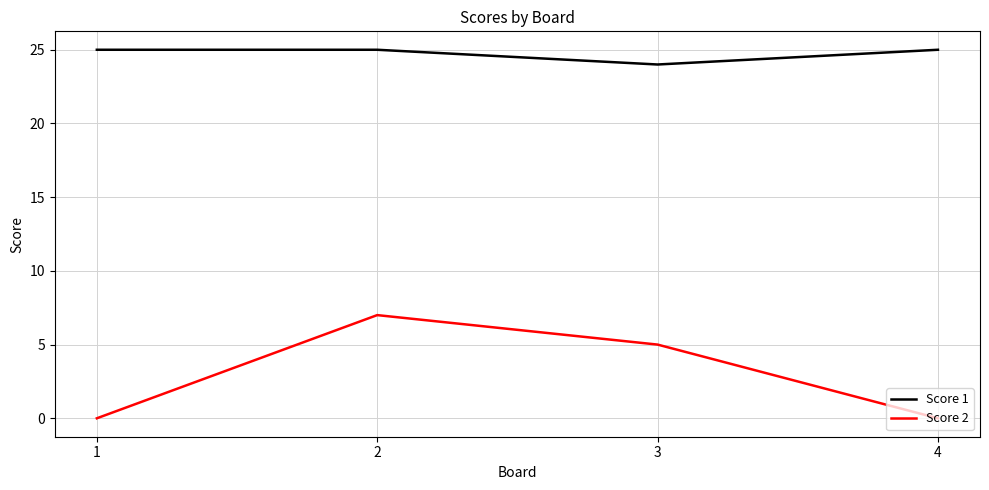

Which series changed the most between 1 and 3?

Score 2